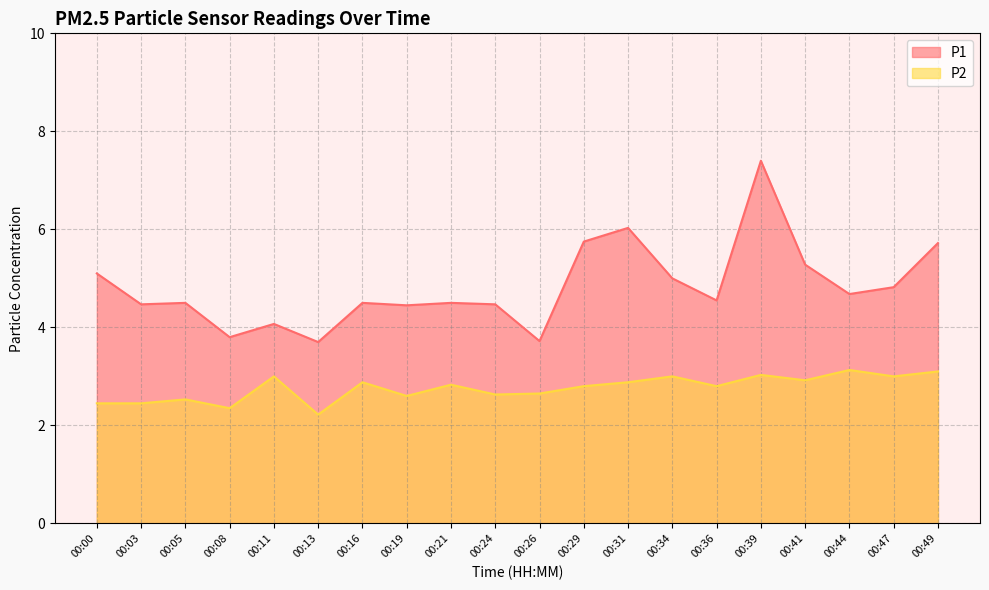

What is the greatest value displayed?

7.4